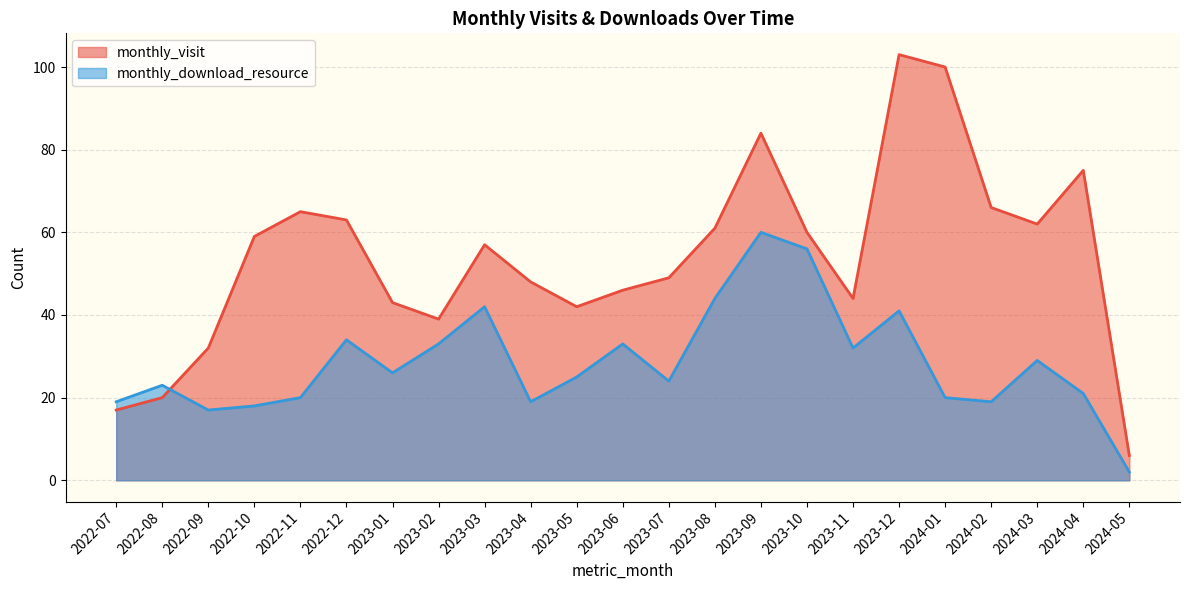

Reading left to right, transcribe all the data shown in this chart.

monthly_visit: 2022-07=17	2022-08=20	2022-09=32	2022-10=59	2022-11=65	2022-12=63	2023-01=43	2023-02=39	2023-03=57	2023-04=48	2023-05=42	2023-06=46	2023-07=49	2023-08=61	2023-09=84	2023-10=60	2023-11=44	2023-12=103	2024-01=100	2024-02=66	2024-03=62	2024-04=75	2024-05=6
monthly_download_resource: 2022-07=19	2022-08=23	2022-09=17	2022-10=18	2022-11=20	2022-12=34	2023-01=26	2023-02=33	2023-03=42	2023-04=19	2023-05=25	2023-06=33	2023-07=24	2023-08=44	2023-09=60	2023-10=56	2023-11=32	2023-12=41	2024-01=20	2024-02=19	2024-03=29	2024-04=21	2024-05=2